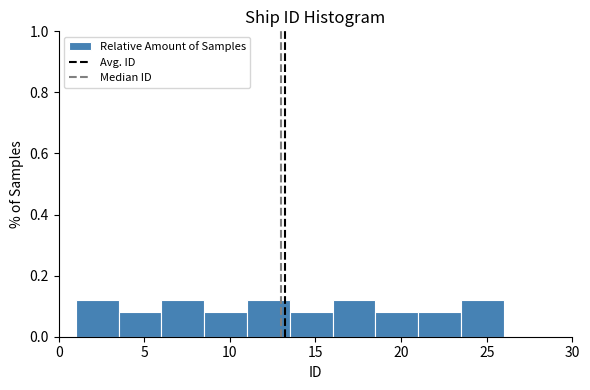

Reading left to right, list every bar in this chart as the range it spans on the x-axis followed by its height. The values are not printed on the chart, so give them approximately, as read against the axis.

1.0 to 3.5: 0.12
3.5 to 6.0: 0.08
6.0 to 8.5: 0.12
8.5 to 11.0: 0.08
11.0 to 13.5: 0.12
13.5 to 16.0: 0.08
16.0 to 18.5: 0.12
18.5 to 21.0: 0.08
21.0 to 23.5: 0.08
23.5 to 26.0: 0.12